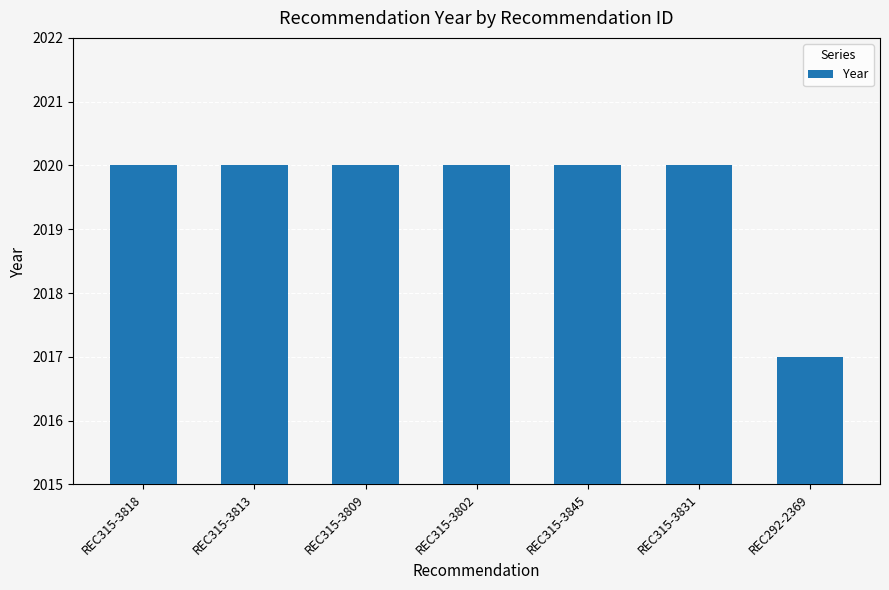

Which has a higher value, REC315-3831 or REC292-2369?

REC315-3831